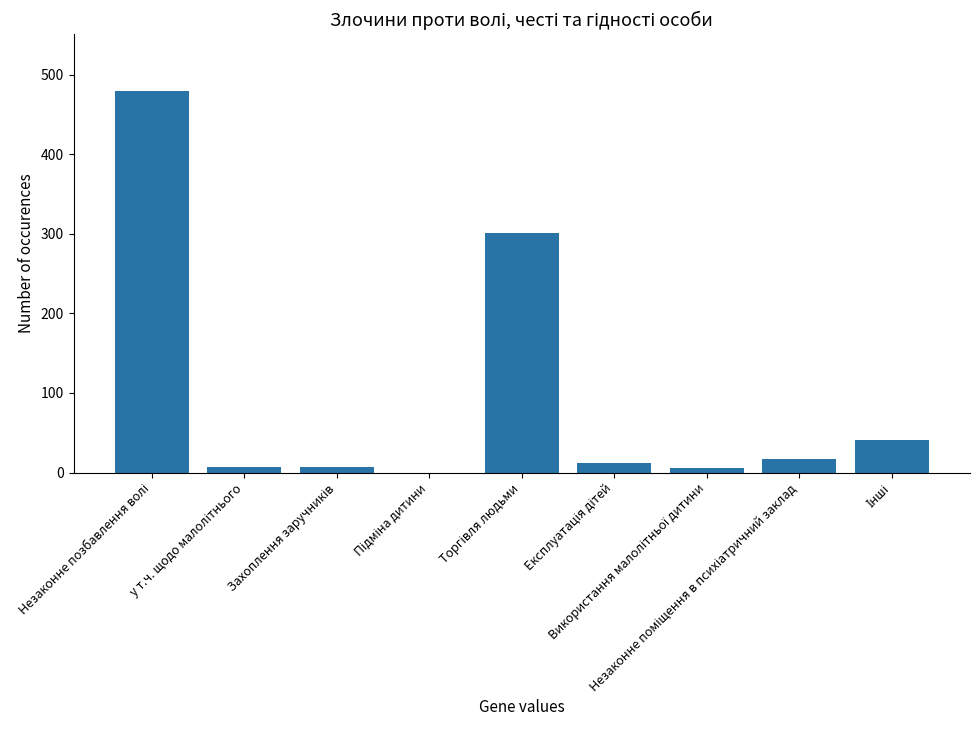

What is the maximum value shown in the chart?

479